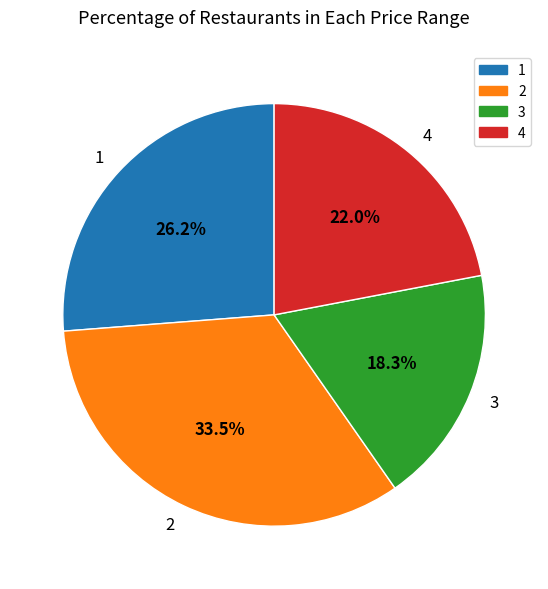

Rank the categories by value from lowest to highest.

3, 4, 1, 2